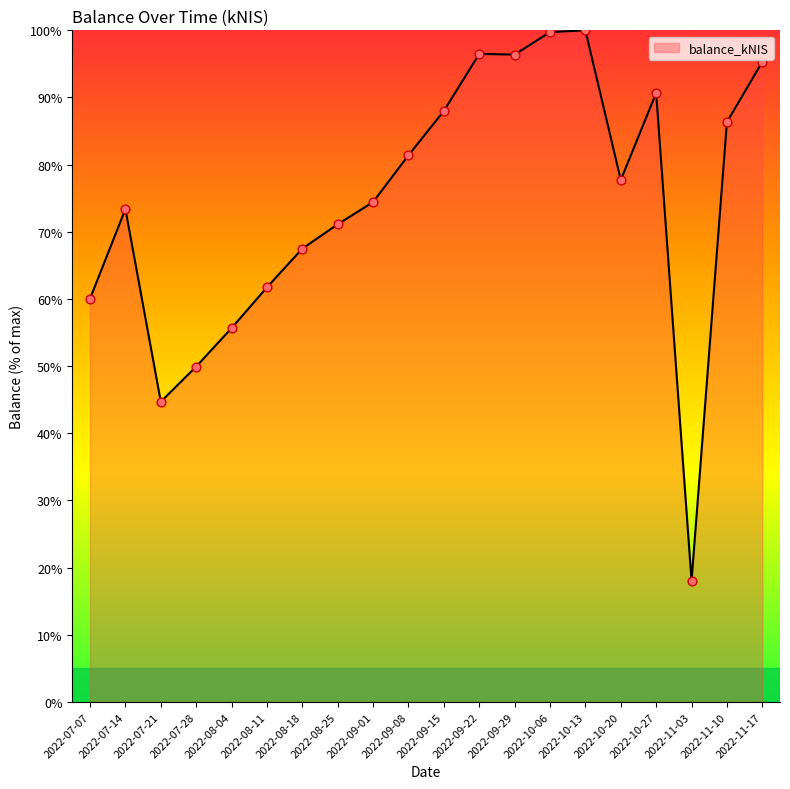

Between 2022-09-15 and 2022-07-07, which is larger?

2022-09-15